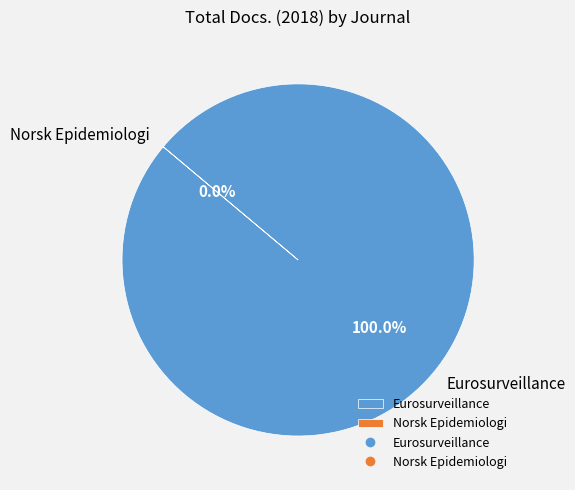

Does any single category account for the majority?

Yes